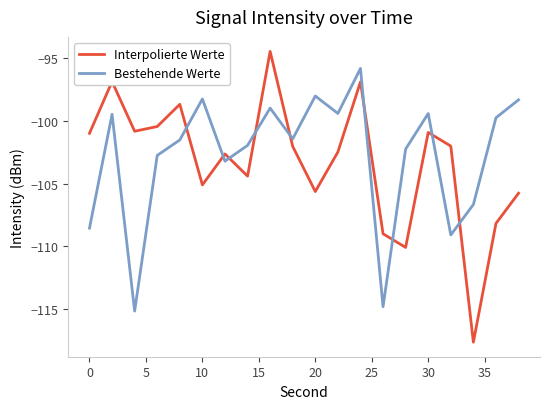

What is the difference between the maximum and minimum values in the Bestehende Werte series?

19.3